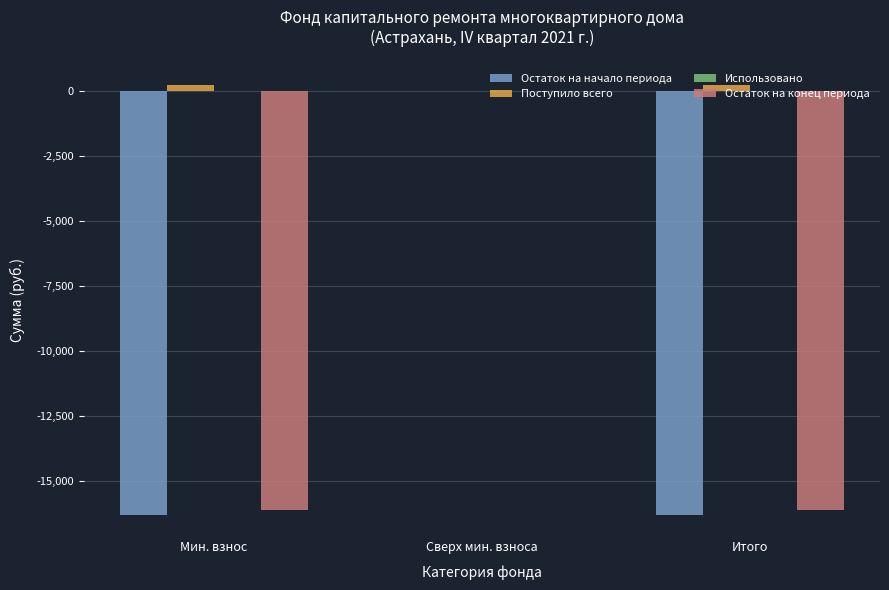

Is the value of Остаток на конец периода at Итого greater than the value of Поступило всего at Сверх мин. взноса?

No